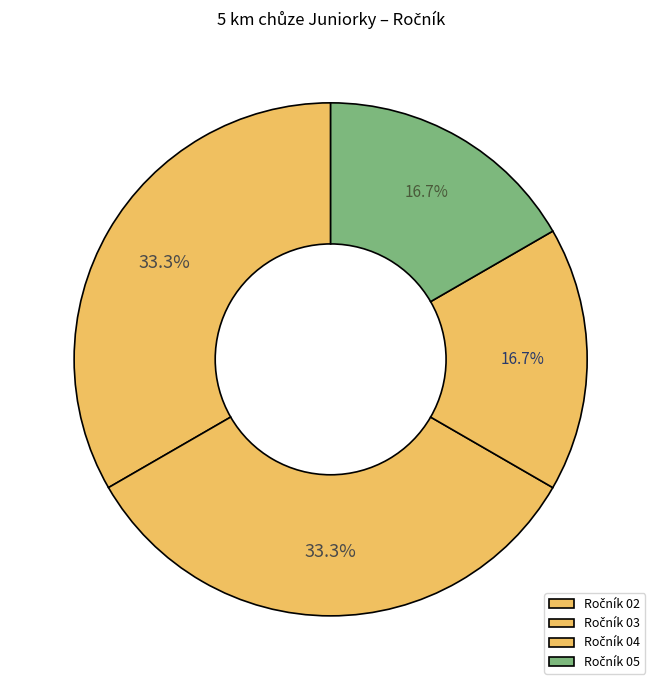

Count the number of slices in the pie.

4